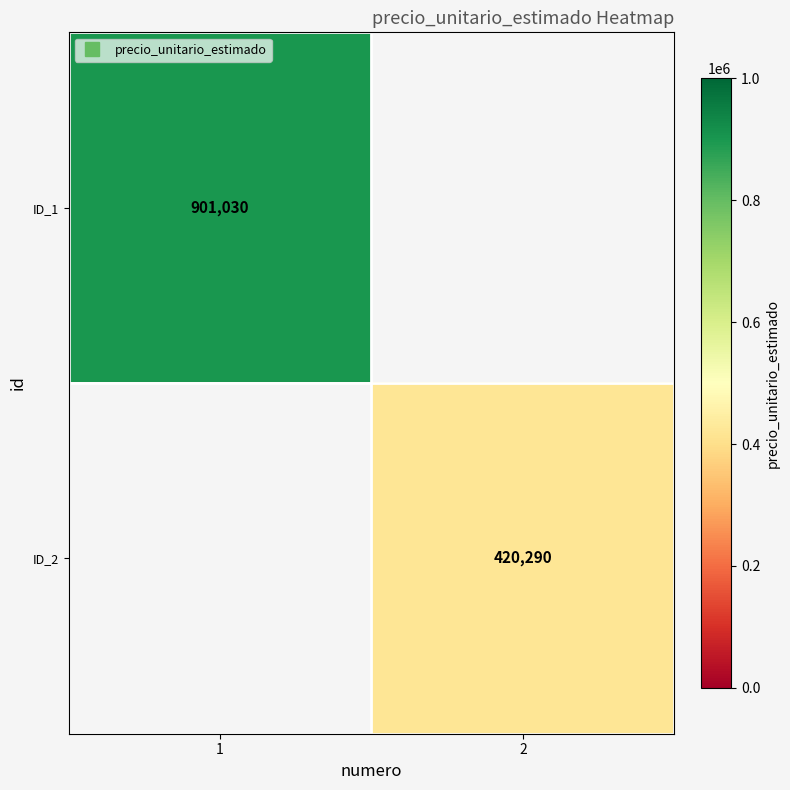

What is the minimum value shown in the chart?

420290.0